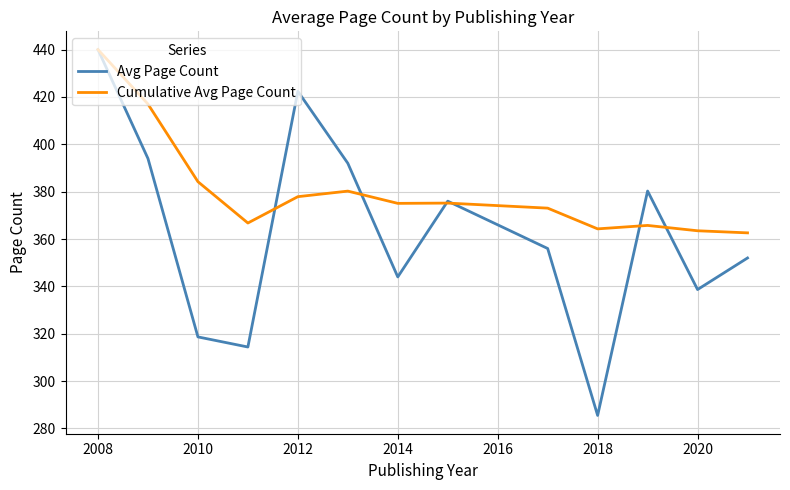

How many lines are shown in the chart?

2